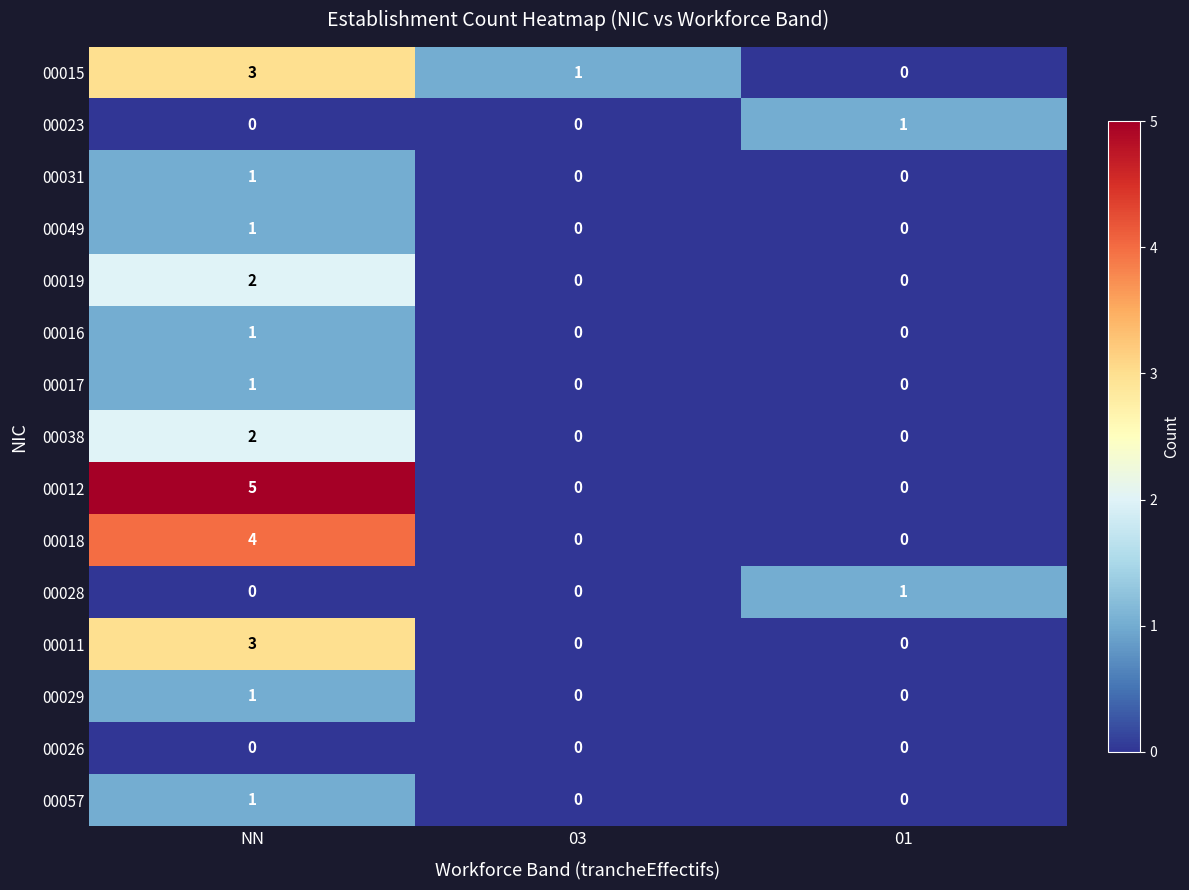

Which series has the largest range (max minus min)?

00012